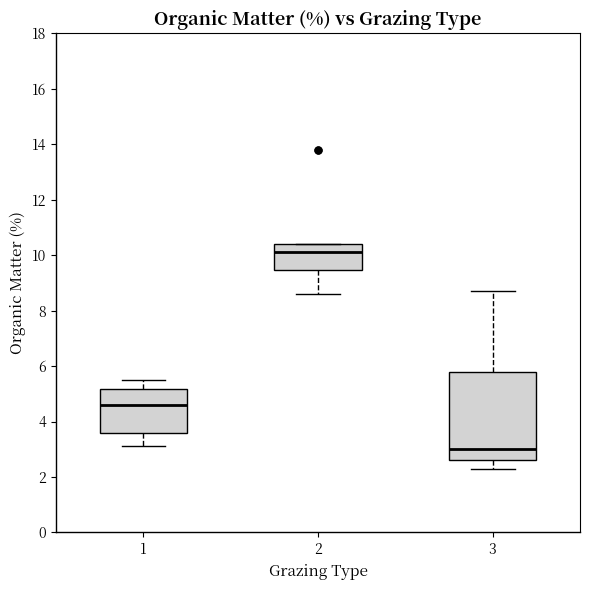

Reading left to right, read every box against the y-axis: the position of its median line, the range the box covers, and the ends of its whiskers. The values are not printed on the chart, so give them approximately, as read against the axis.

1: median 4.6, box 3.6 to 5.2, whiskers 3.2 to 5.6
2: median 10.2, box 9.4 to 10.4, whiskers 8.6 to 10.4
3: median 3.0, box 2.6 to 5.8, whiskers 2.4 to 8.8